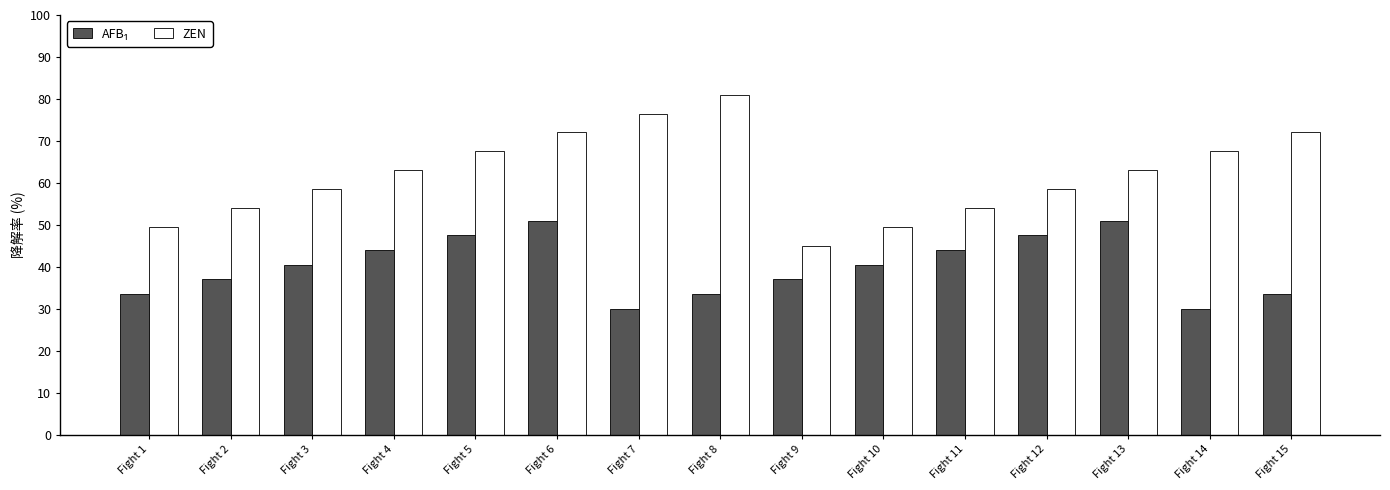

What is the spread (max minus min) of values at Fight 1?

16.0